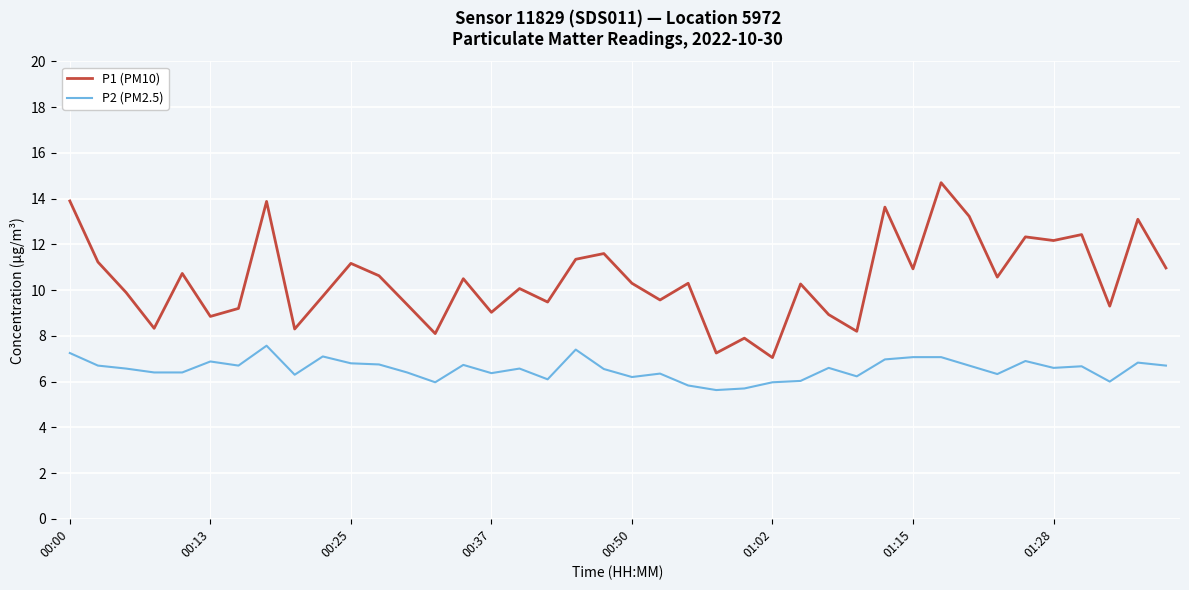

What is the difference between the maximum and minimum values in the P2 (PM2.5) series?

1.9